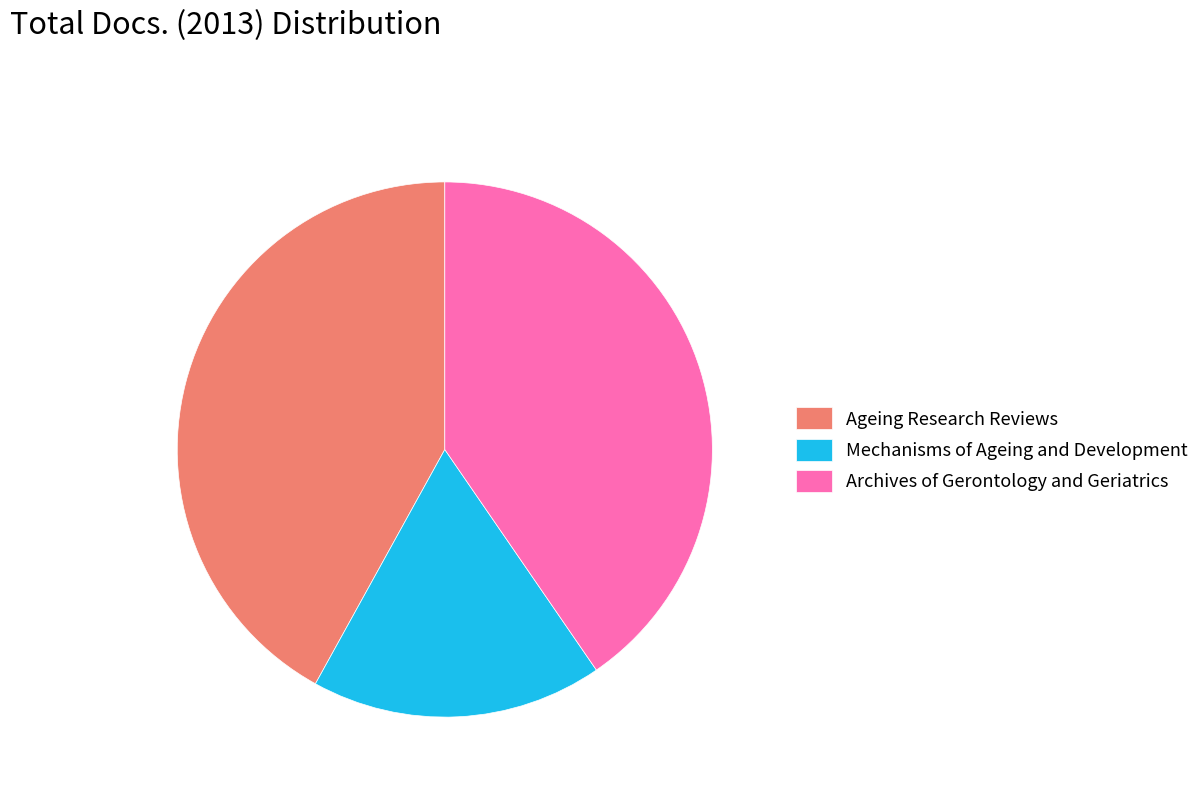

Is there any slice that represents more than half of the pie?

No